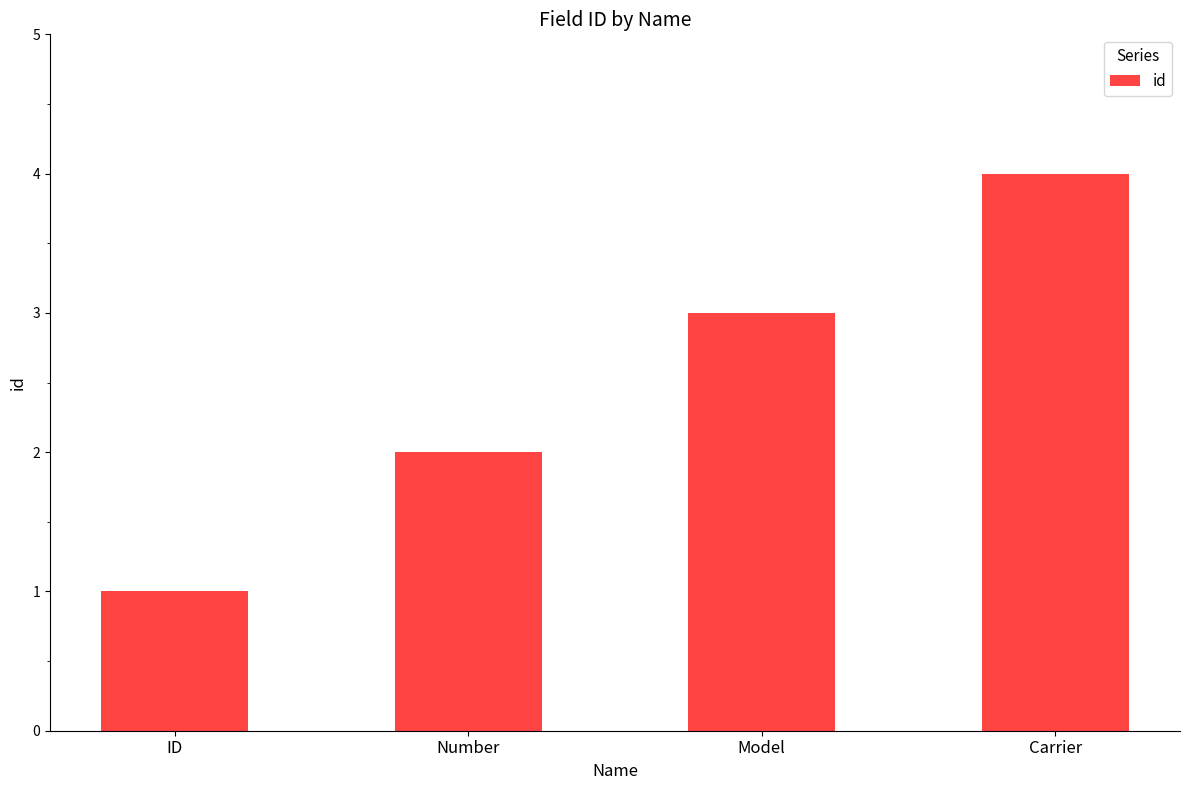

What is the greatest value displayed?

4